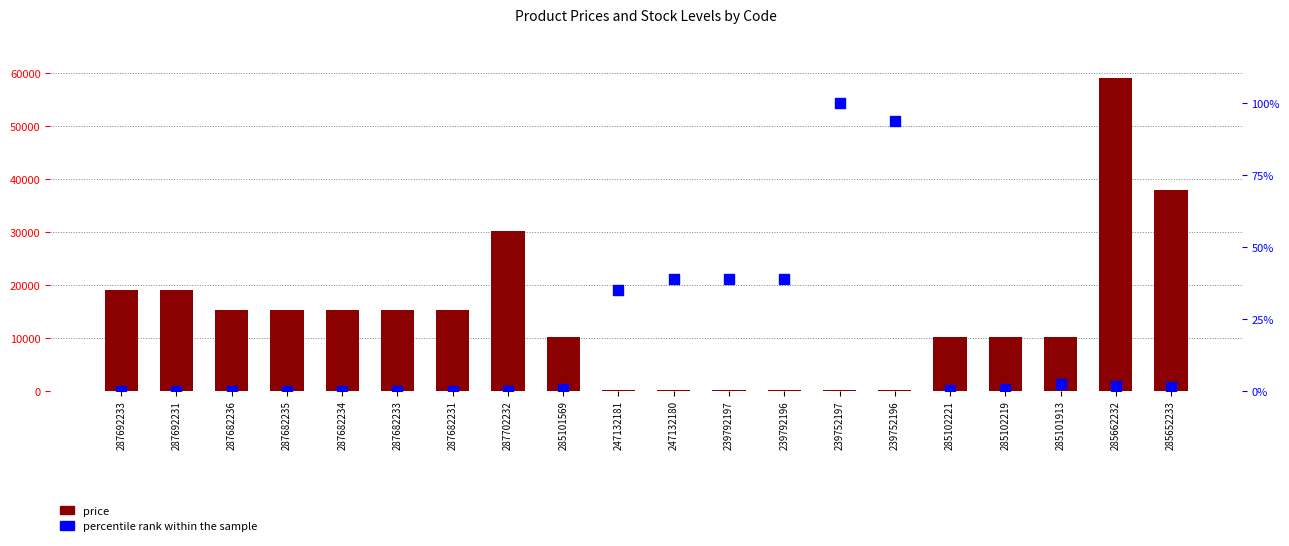

What is the total value across all series at 287692231?

19005.7